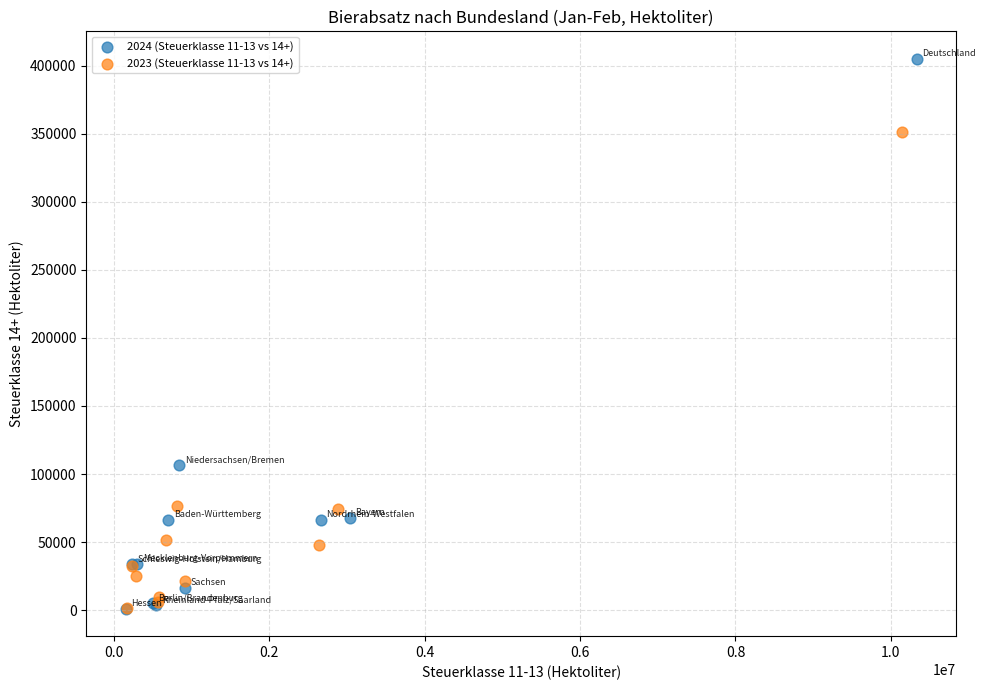

Which series contains the highest Y value?

2024 (Steuerklasse 11-13 vs 14+)